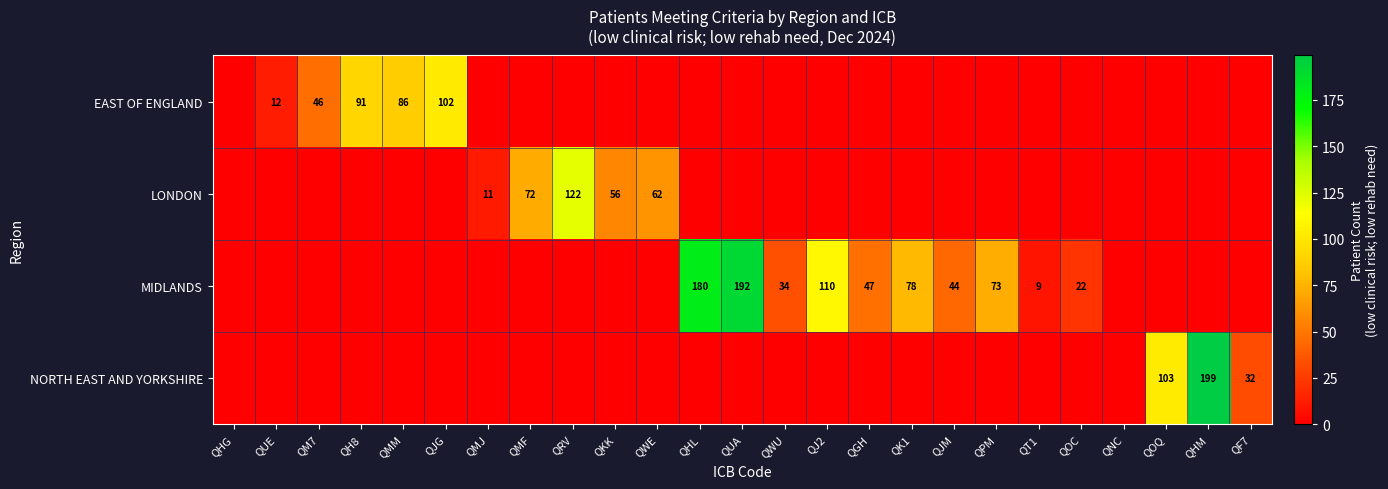

The value of NORTH EAST AND YORKSHIRE at QF7 is 44. True or false?

False